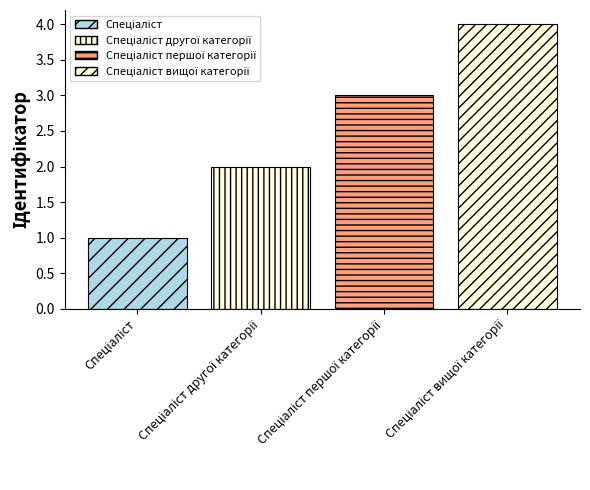

What is the maximum value shown in the chart?

4